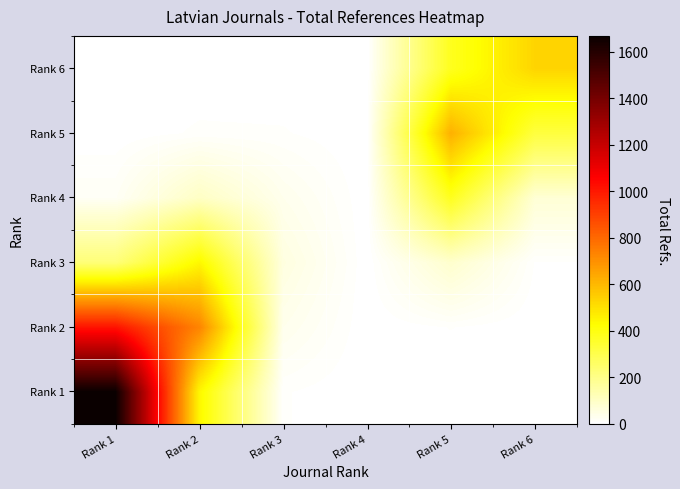

Reading left to right, what are all the values shown in this chart?

Rank 1: Rank 1=1669.0	Rank 2=442.8	Rank 3=7.3	Rank 4=0.0	Rank 5=0.2	Rank 6=0.0
Rank 2: Rank 1=1012.3	Rank 2=730.0	Rank 3=32.8	Rank 4=0.0	Rank 5=6.9	Rank 6=0.2
Rank 3: Rank 1=225.9	Rank 2=442.8	Rank 3=54.0	Rank 4=0.0	Rank 5=83.8	Rank 6=5.9
Rank 4: Rank 1=18.5	Rank 2=98.8	Rank 3=32.8	Rank 4=0.0	Rank 5=375.4	Rank 6=71.6
Rank 5: Rank 1=0.6	Rank 2=8.1	Rank 3=7.3	Rank 4=0.0	Rank 5=619.0	Rank 6=320.9
Rank 6: Rank 1=0.0	Rank 2=0.2	Rank 3=0.6	Rank 4=0.0	Rank 5=375.4	Rank 6=529.0